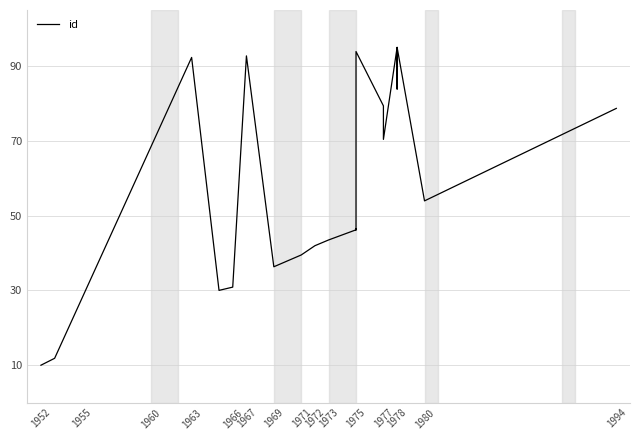

The chart shows a value of 70.4 at 1977. True or false?

True